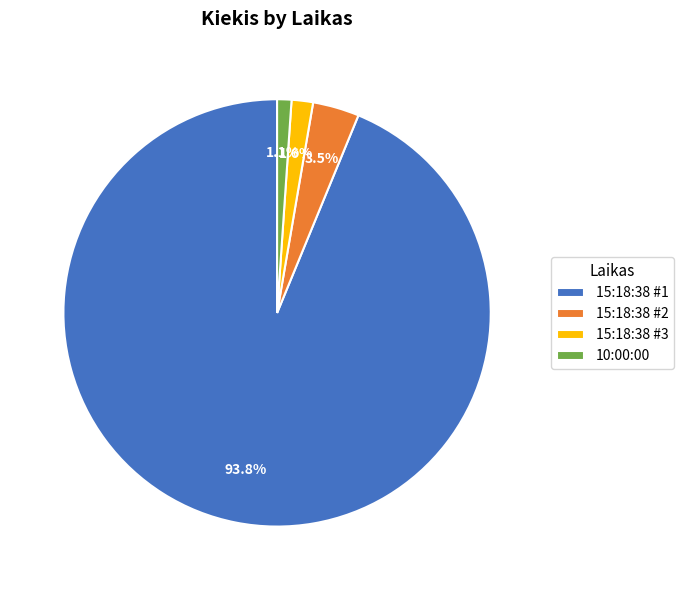

To the nearest percent, what is the difference between the largest and smallest slice percentages?

93%